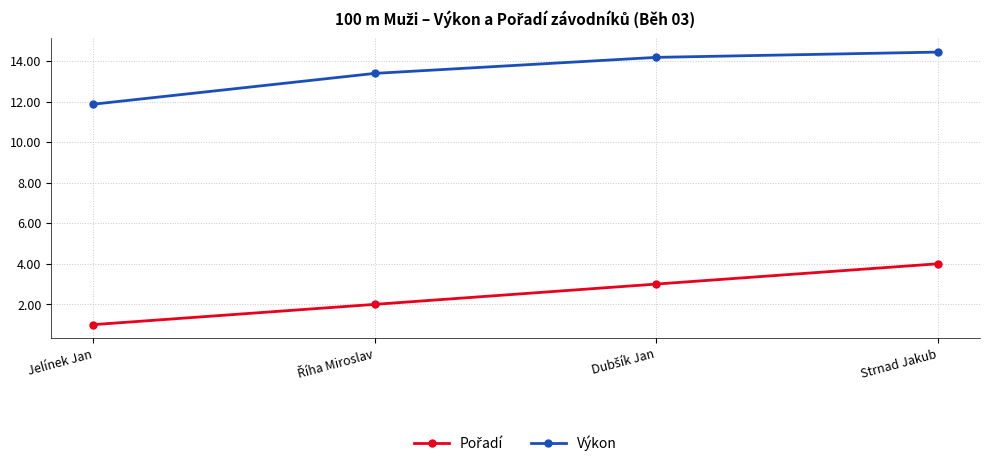

At which category is the sum across all series the highest?

Strnad Jakub